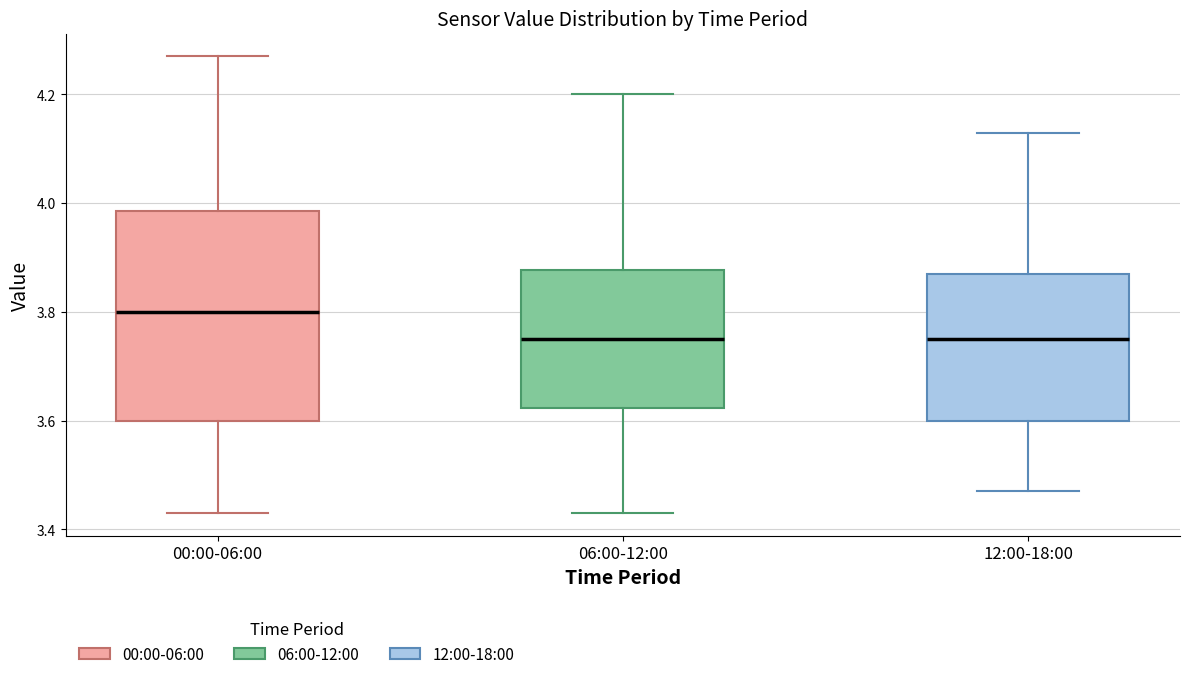

Where does the upper whisker of the box for 06:00-12:00 end on the y-axis? The values are not printed on the chart, so give them approximately, as read against the axis.

4.20